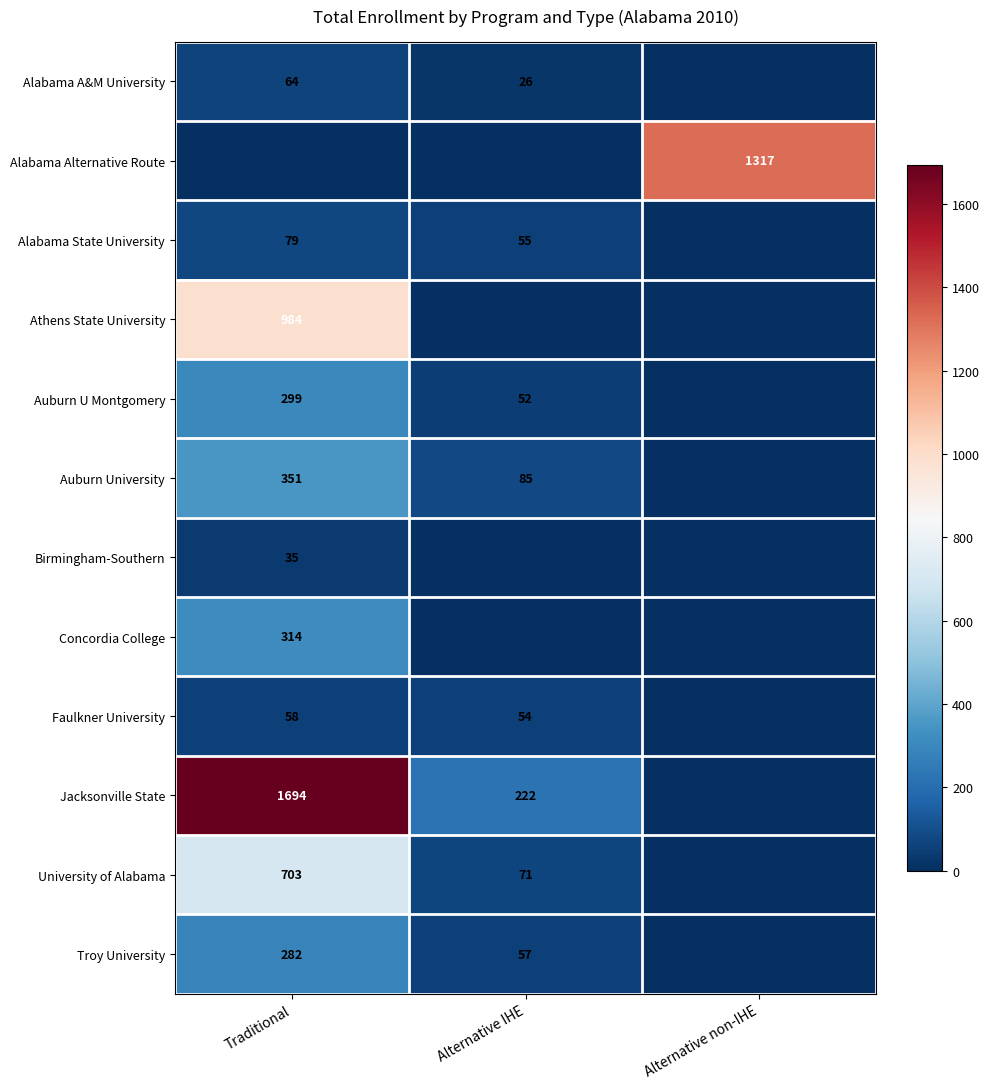

Between Traditional and Alternative non-IHE, which is larger?

Traditional